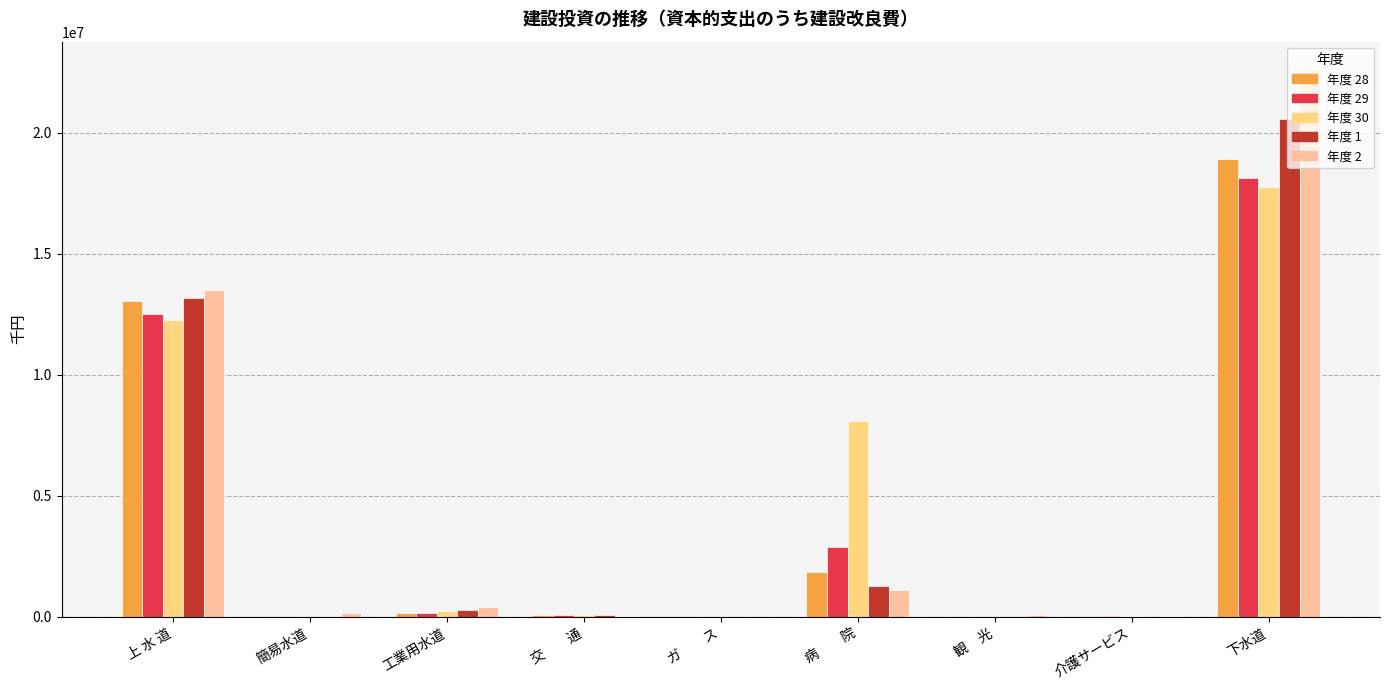

Is it true that 1 equals 8707534 at 観　光?

False